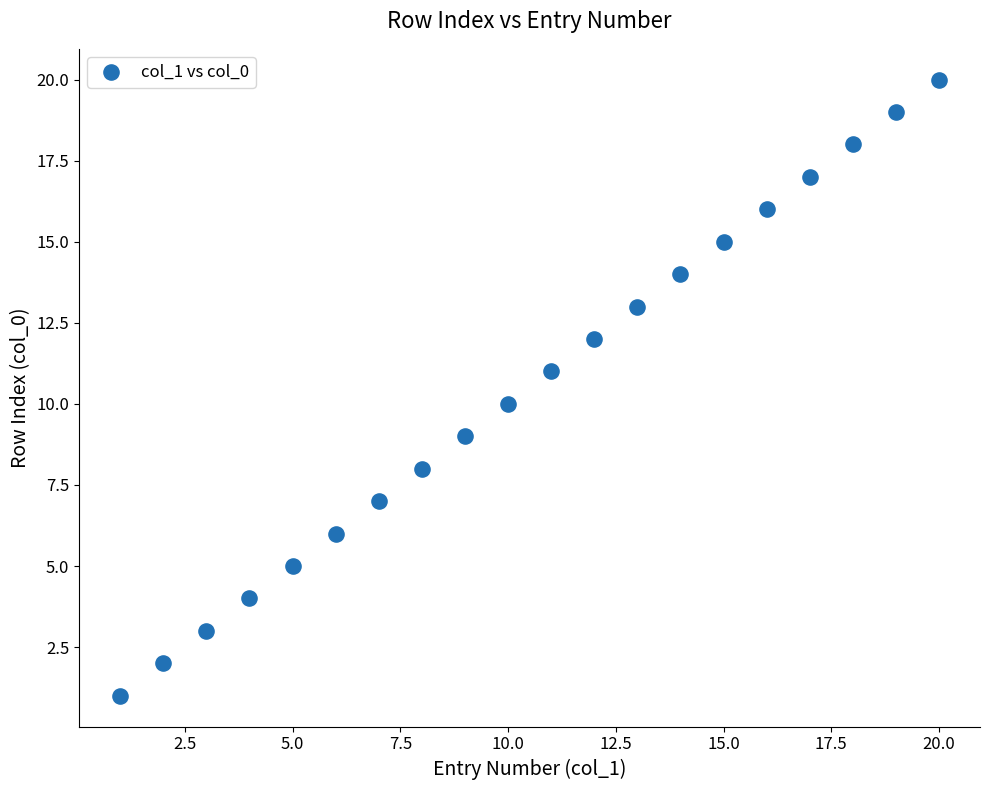

What is the range of X values (max minus min)?

19